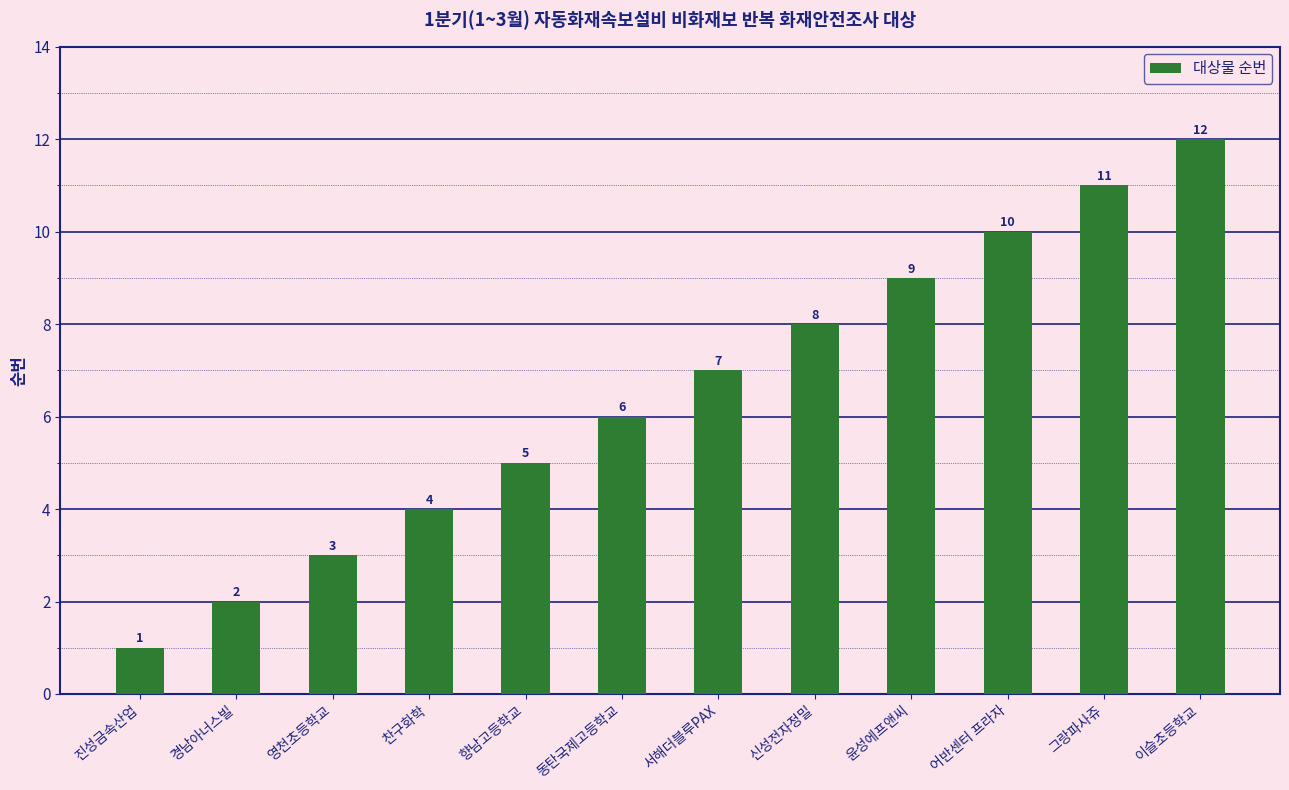

Reading right to left, extract all data points from this chart.

12	11	10	9	8	7	6	5	4	3	2	1